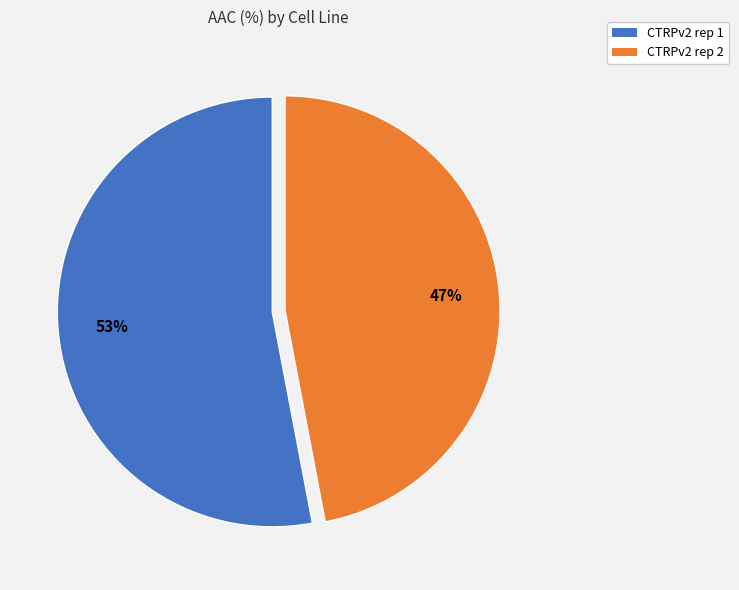

What percentage is the CTRPv2 rep 1 slice, to the nearest percent?

53%